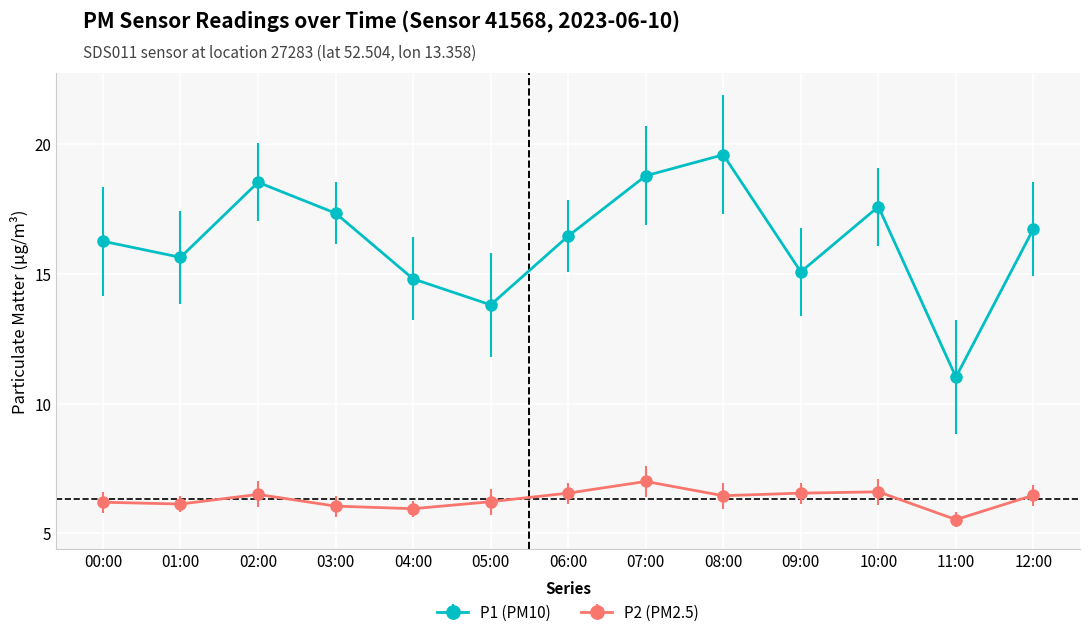

What is the lowest value of the P1 (PM10) series?

11.0